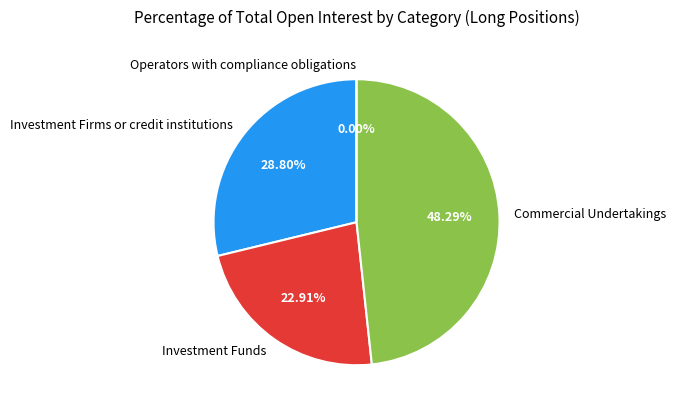

Is there a majority slice in this chart?

No